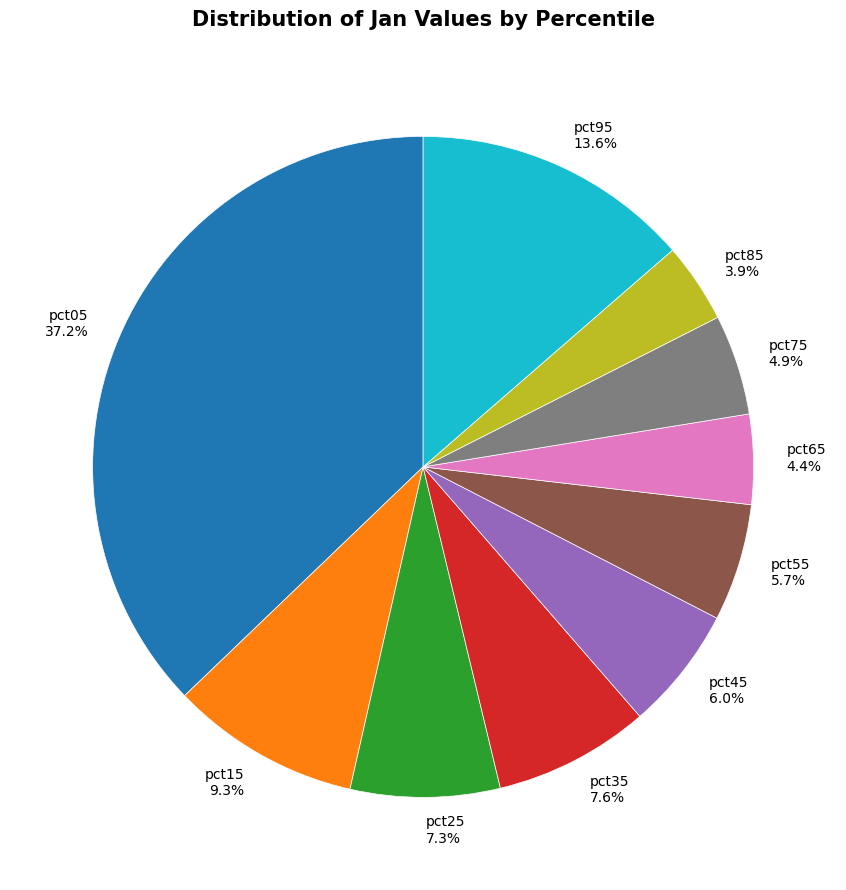

True or false: pct35 accounts for 8% of the total.

True